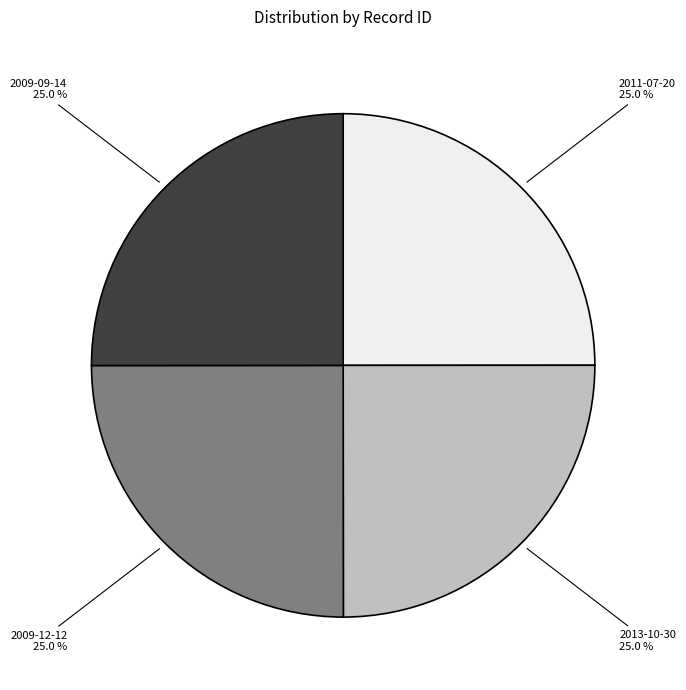

Count the number of slices in the pie.

4